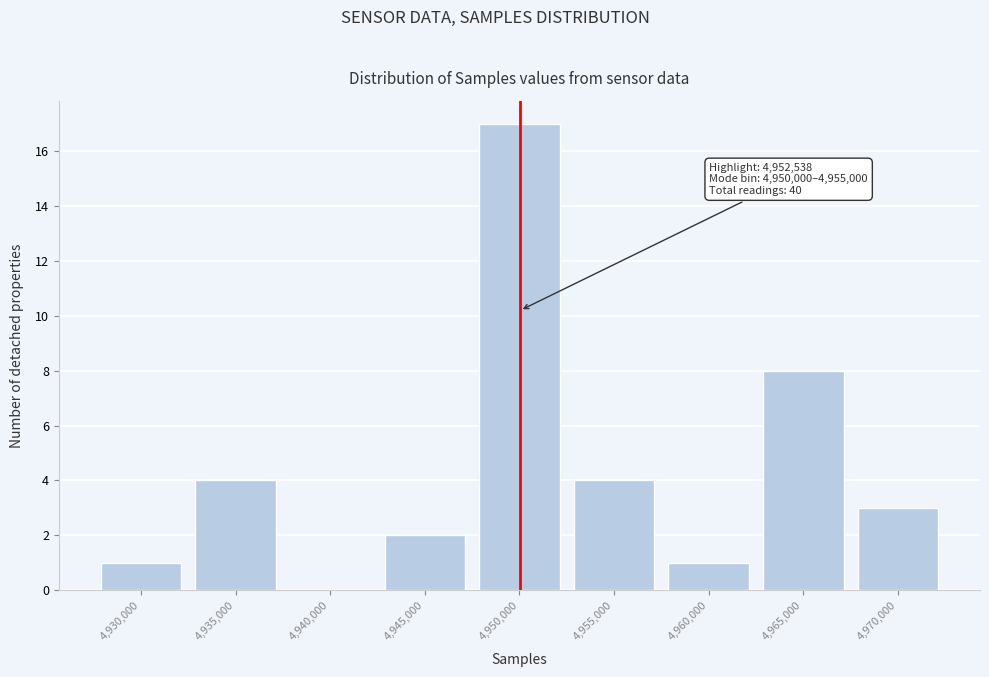

Reading right to left, what are all the values shown in this chart?

4,970,000=3	4,965,000=8	4,960,000=1	4,955,000=4	4,950,000=17	4,945,000=2	4,940,000=0	4,935,000=4	4,930,000=1